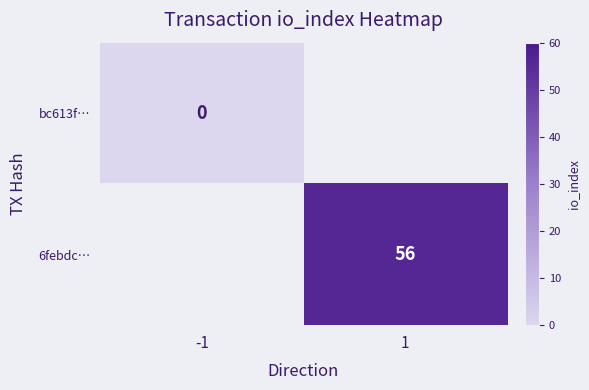

True or false: 6febdc… has a value of 81 at 1.

False